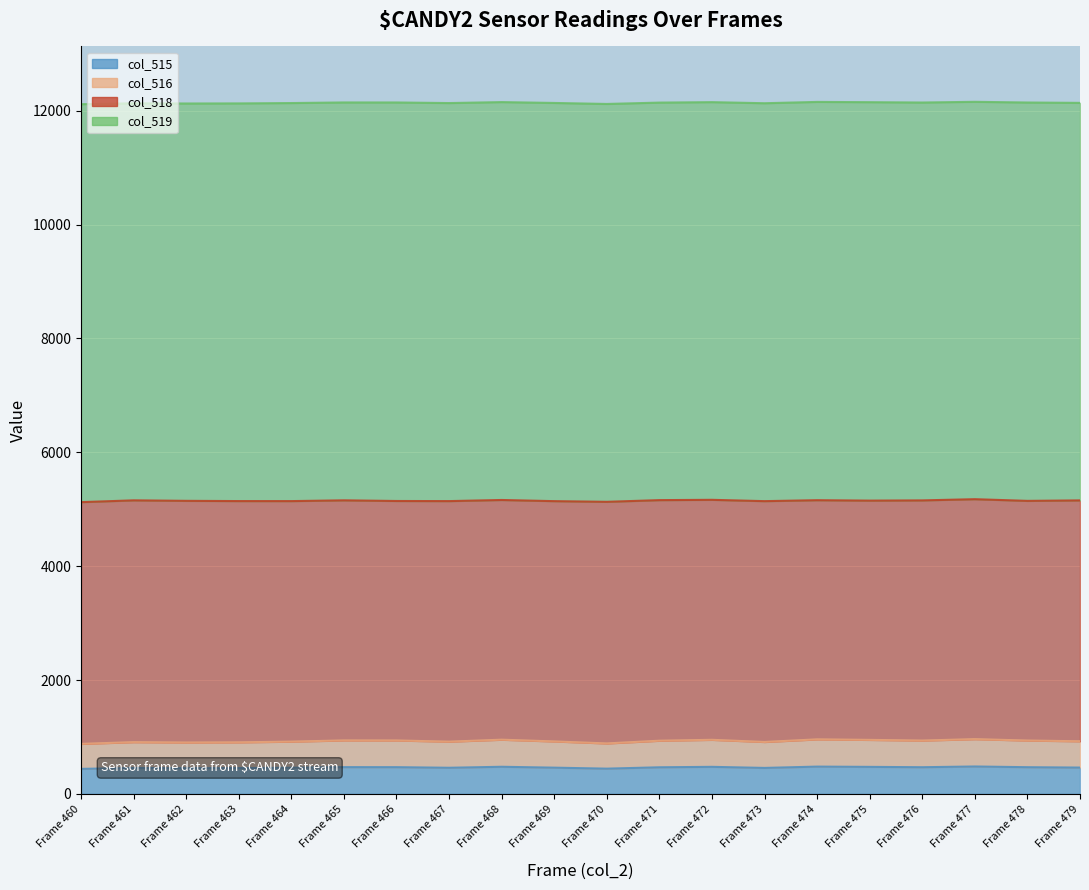

Where is col_515 nearest to the value 460?

Frame 469